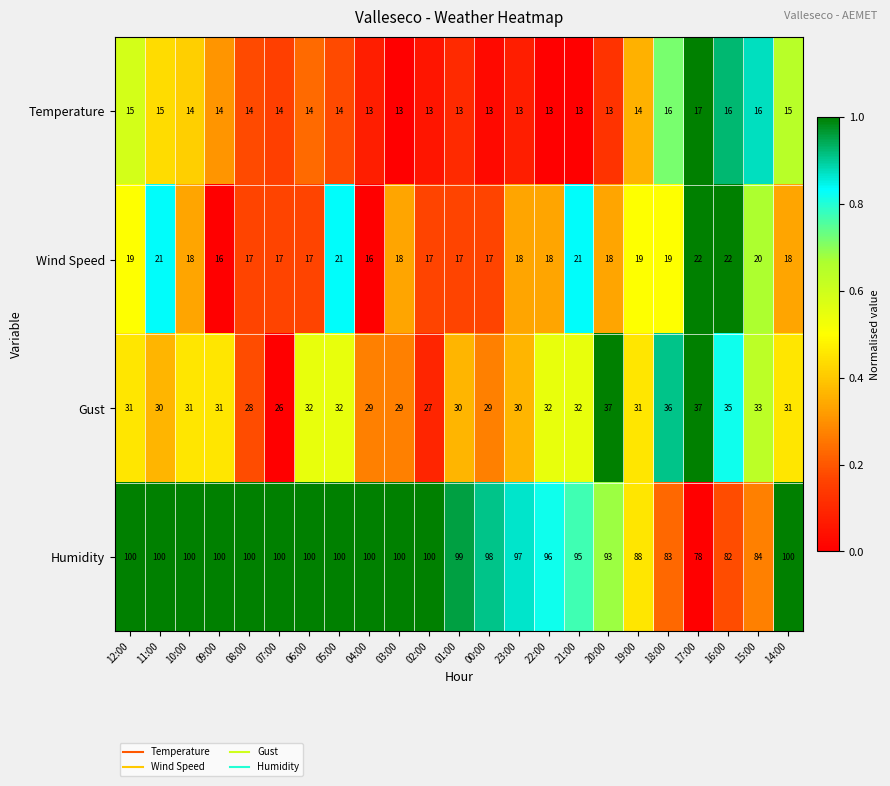

What is the sum of the Gust values at 03:00 and 17:00?

66